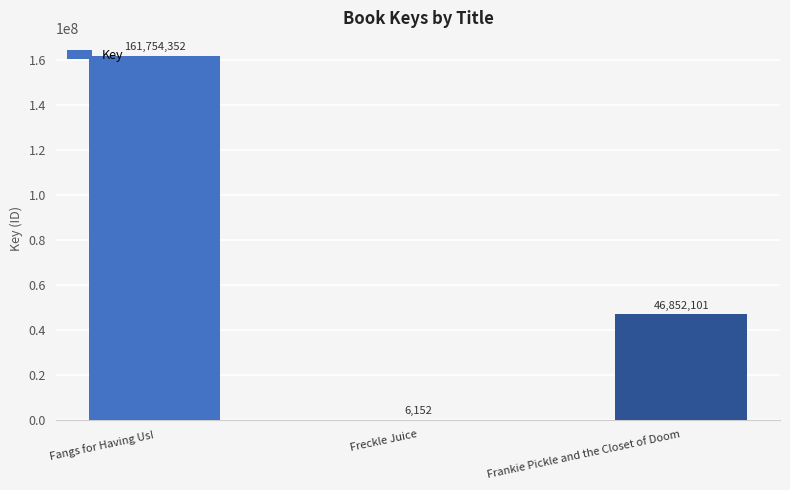

What is the greatest value displayed?

161754352